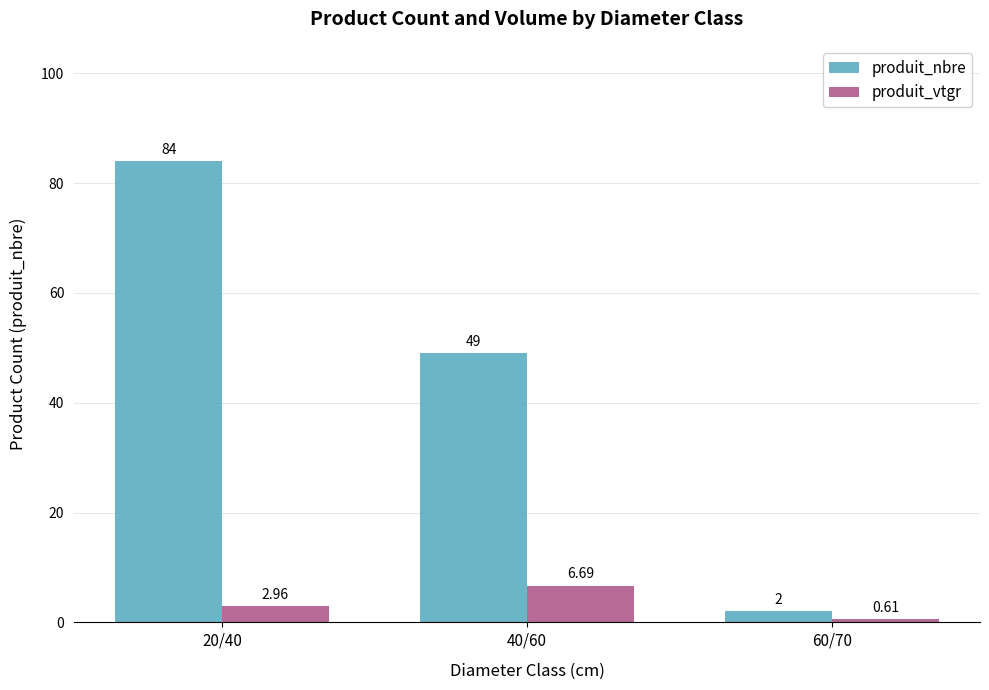

What is the difference between the highest and lowest values at 20/40?

81.0